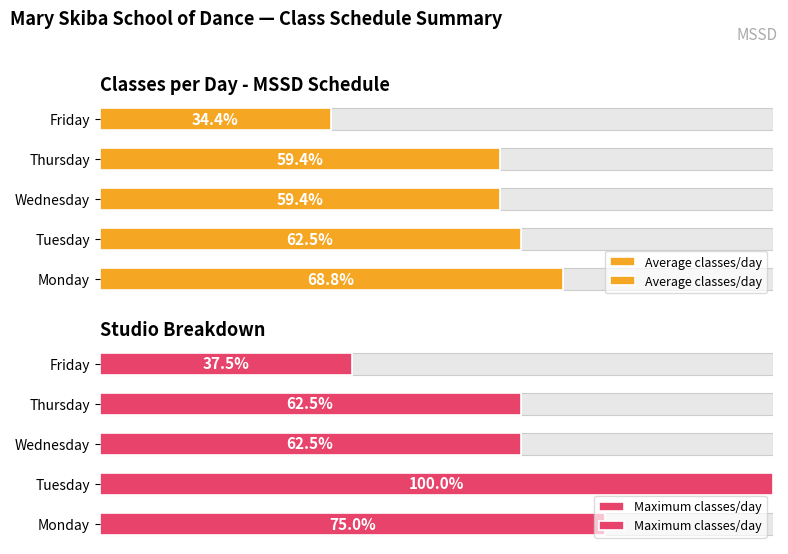

Reading left to right, what are all the values shown in this chart?

Average classes/day: 68.8	62.5	59.4	59.4	34.4
Maximum classes/day: 75.0	100.0	62.5	62.5	37.5